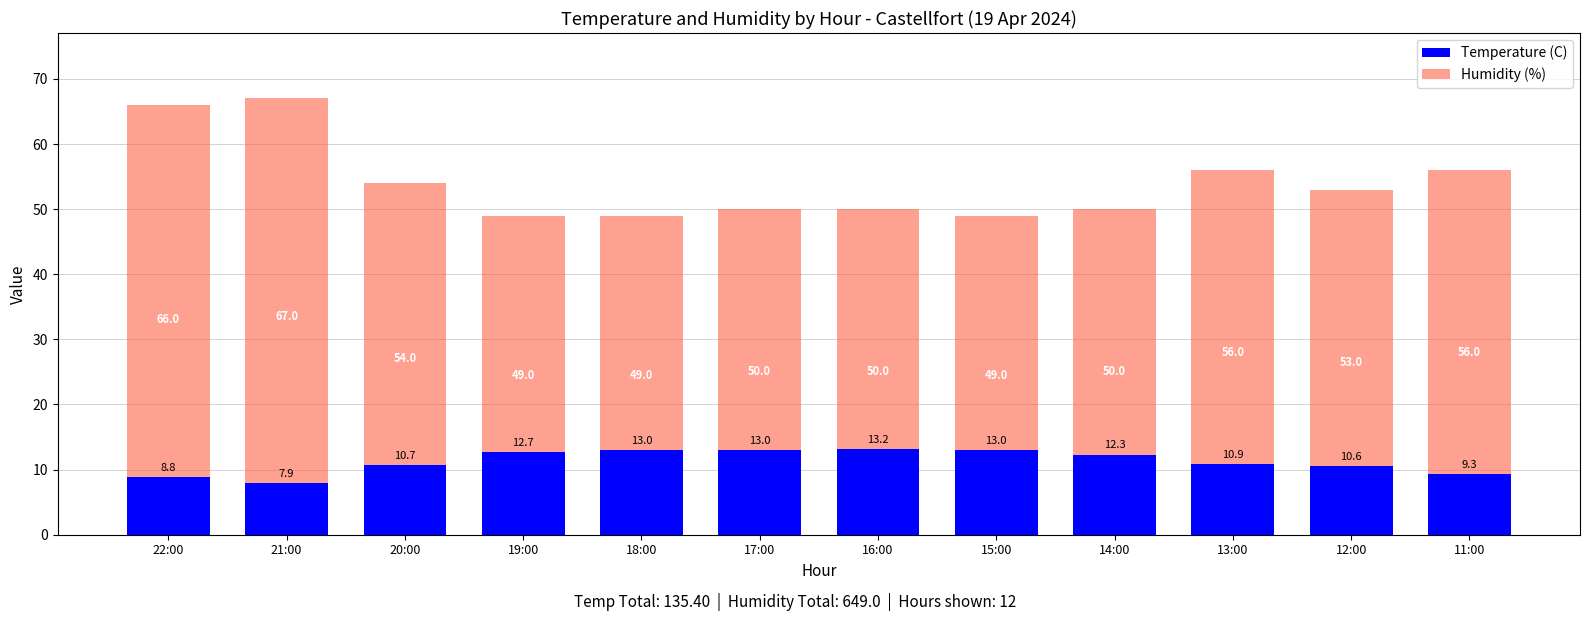

How many bars are there in total?

24